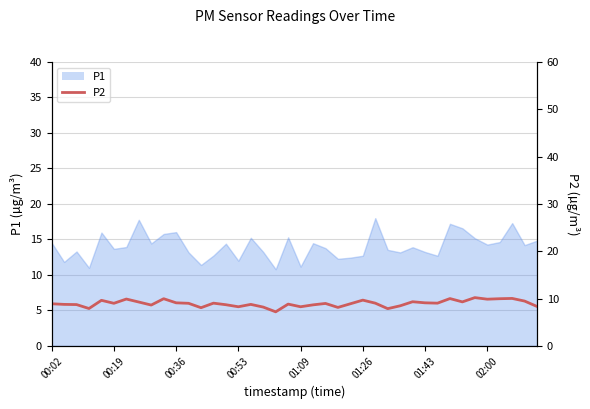

What value does the data have at 01:26?

9.7